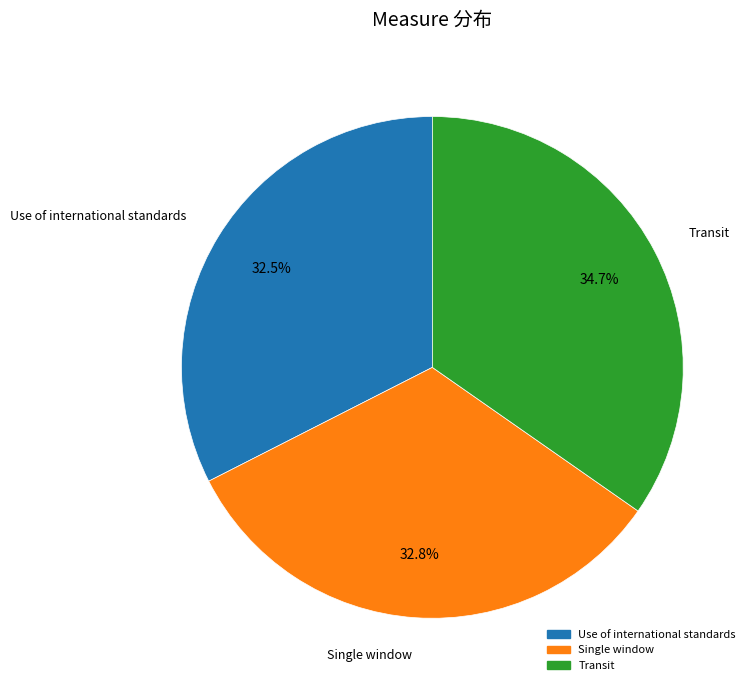

Is there any slice that represents more than half of the pie?

No